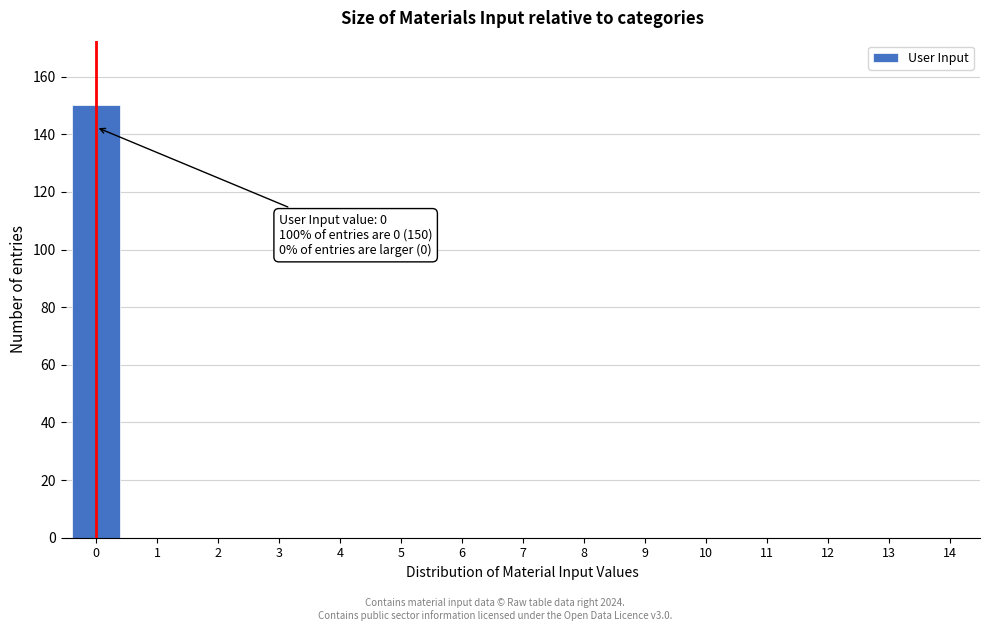

Reading right to left, transcribe all the data shown in this chart.

14=0	13=0	12=0	11=0	10=0	9=0	8=0	7=0	6=0	5=0	4=0	3=0	2=0	1=0	0=150